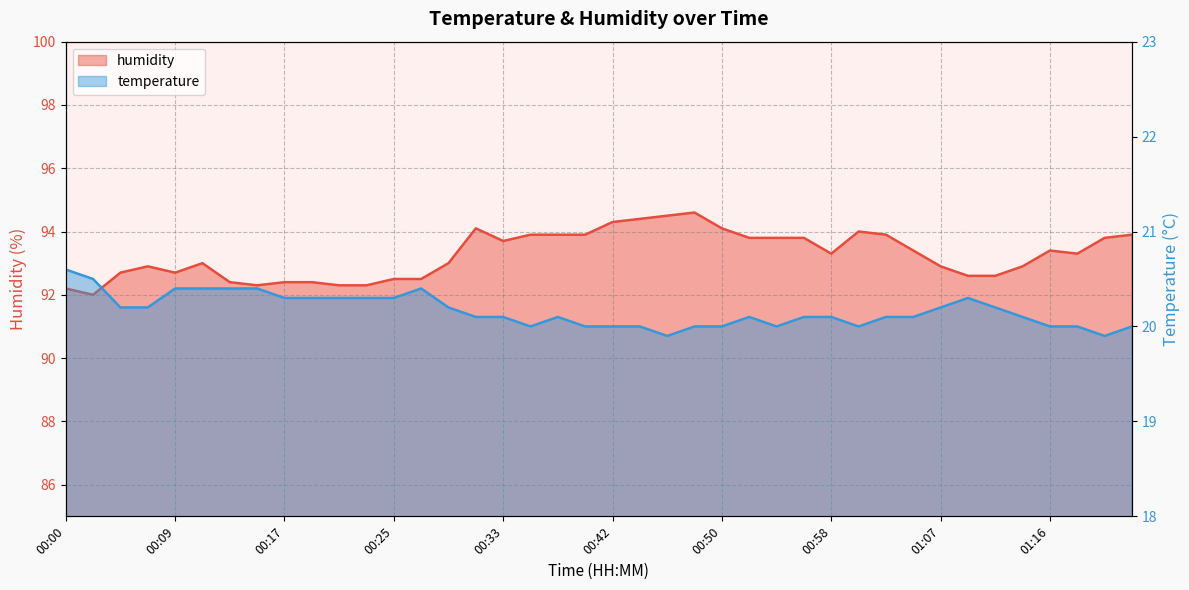

At which category does humidity reach its first local peak?

00:07